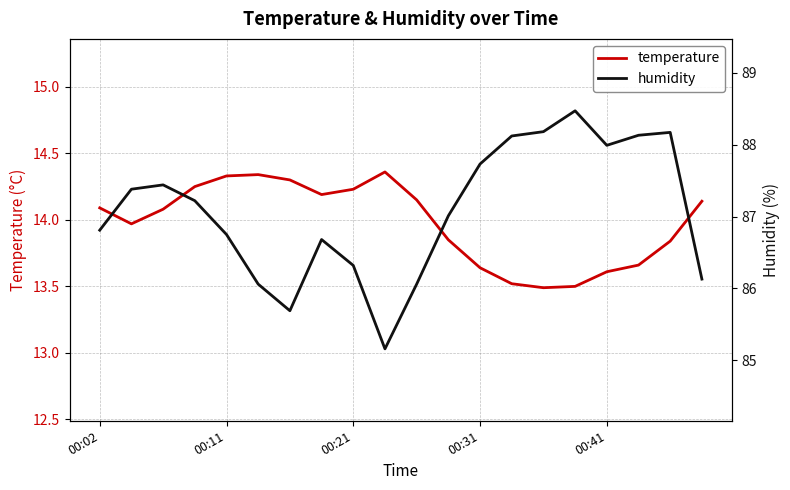

What is the average value of the humidity series?

87.1